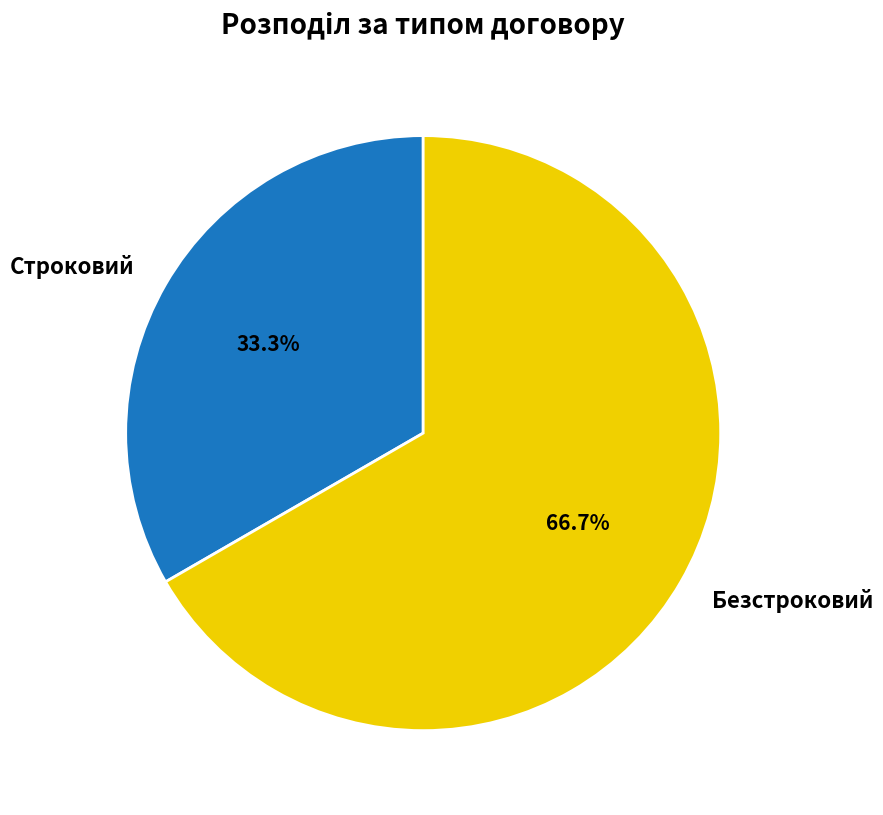

Rank the categories by value from lowest to highest.

Строковий, Безстроковий